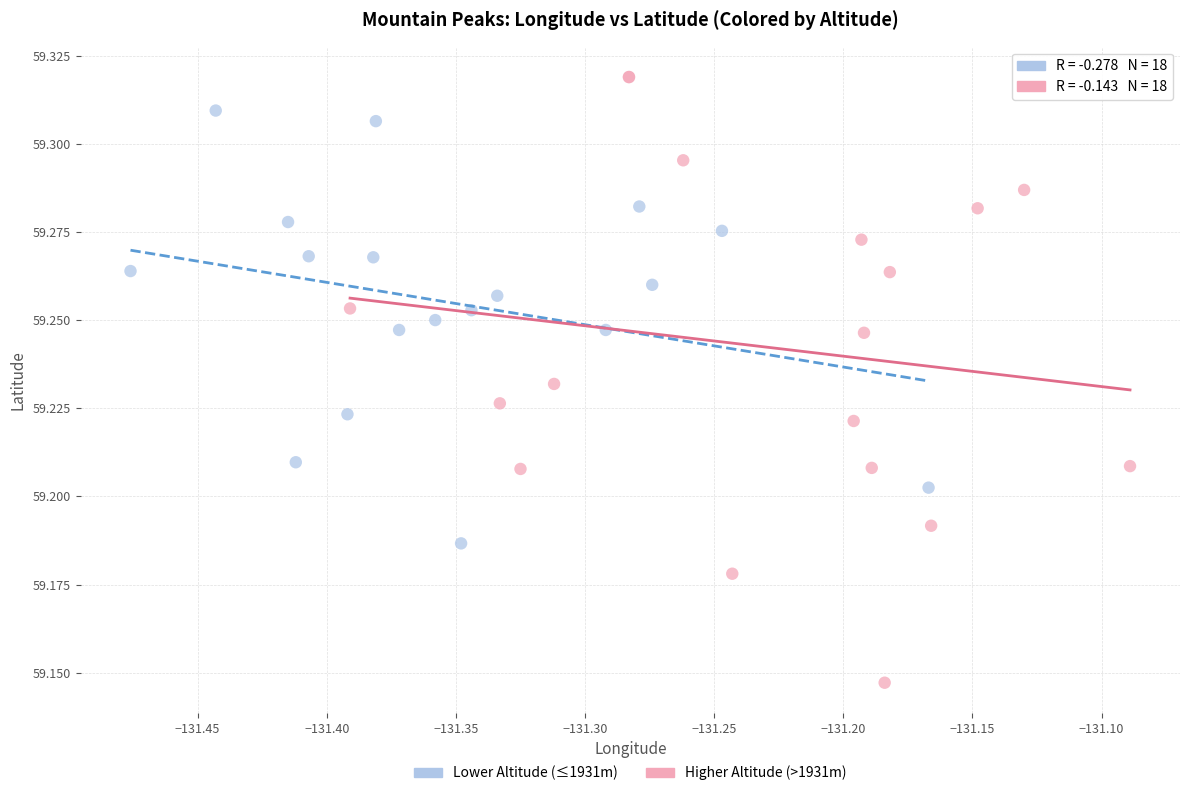

Which series contains the highest Y value?

Higher Altitude (>1931m)